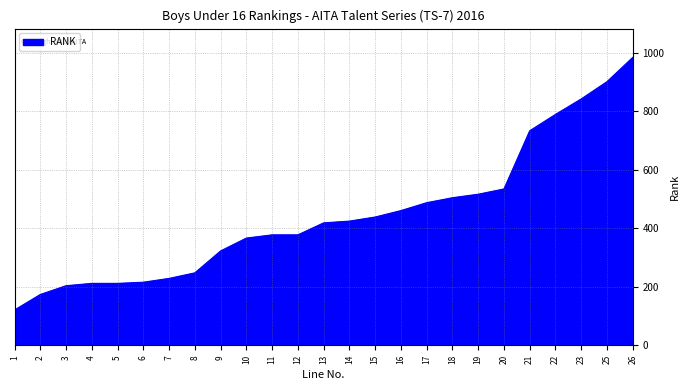

What is the difference between the values at 22 and 17?

302